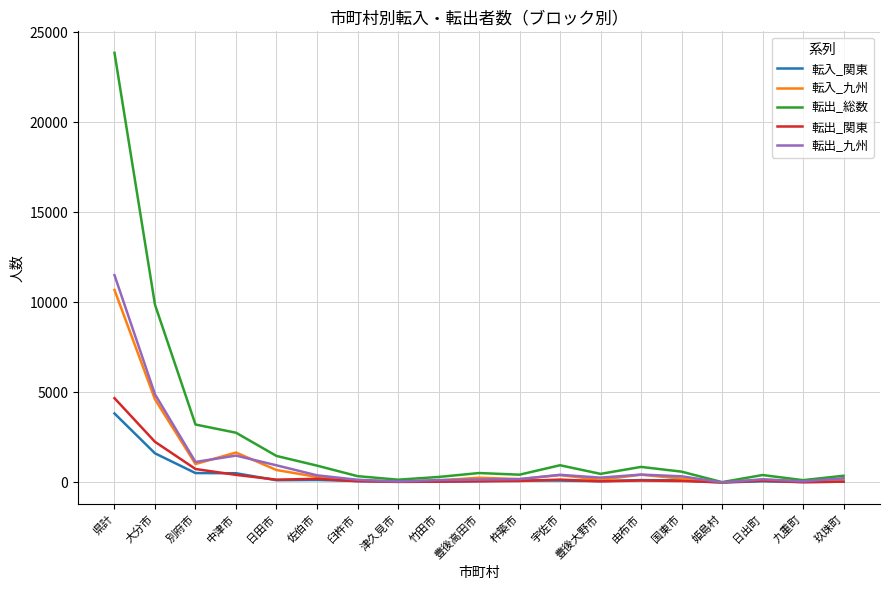

How many lines are shown in the chart?

5